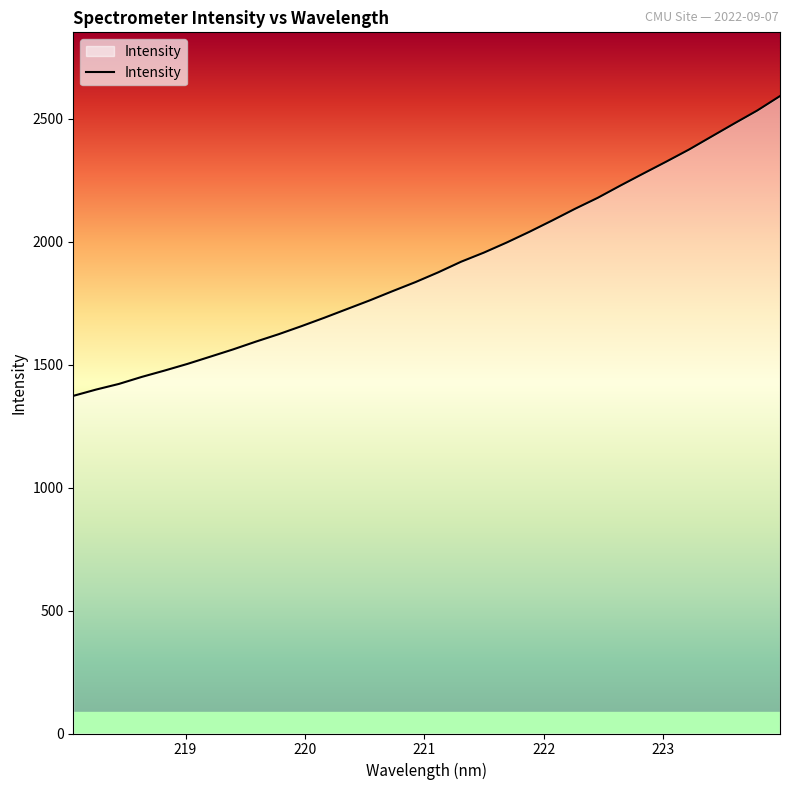

What is the greatest value displayed?

2593.0